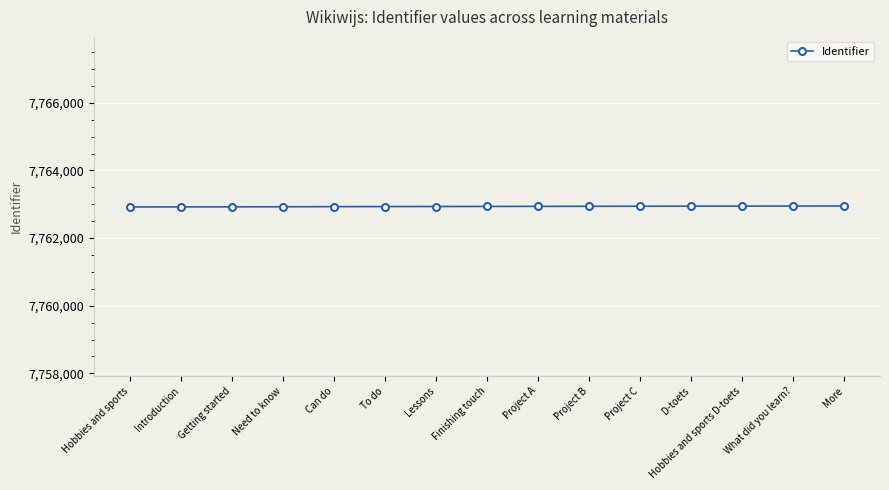

What is the sum of the values at Project C and Lessons?

15525874